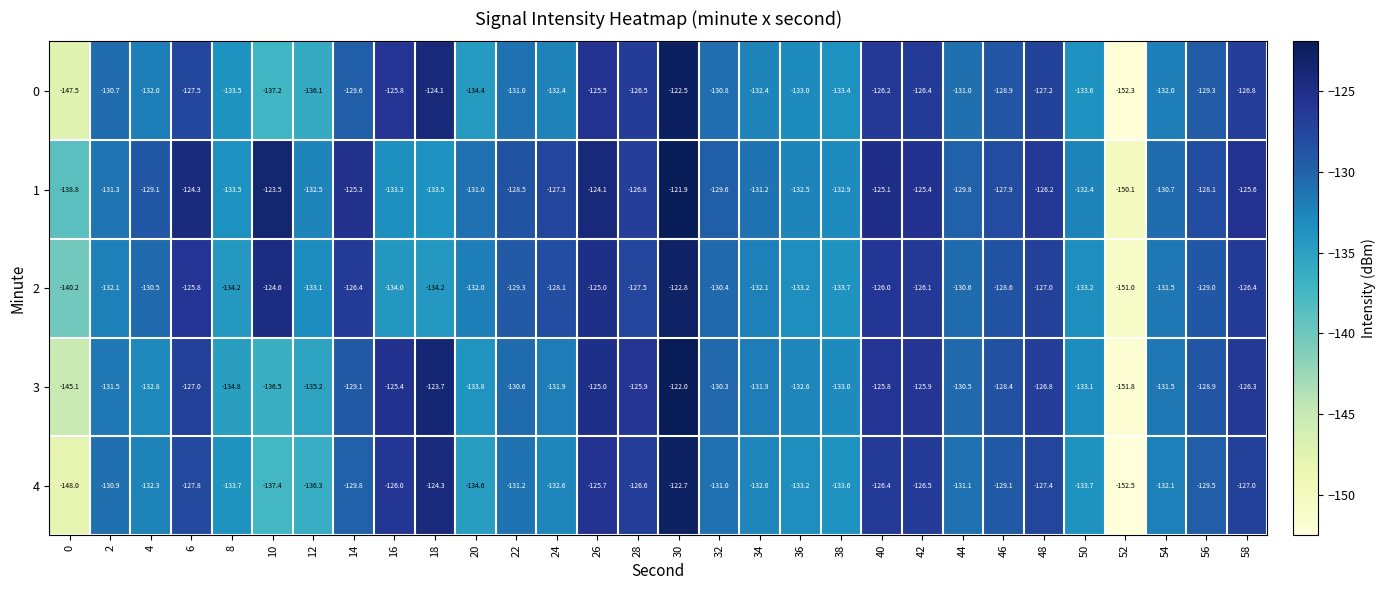

What value does the 1 series have at 42?

-125.4